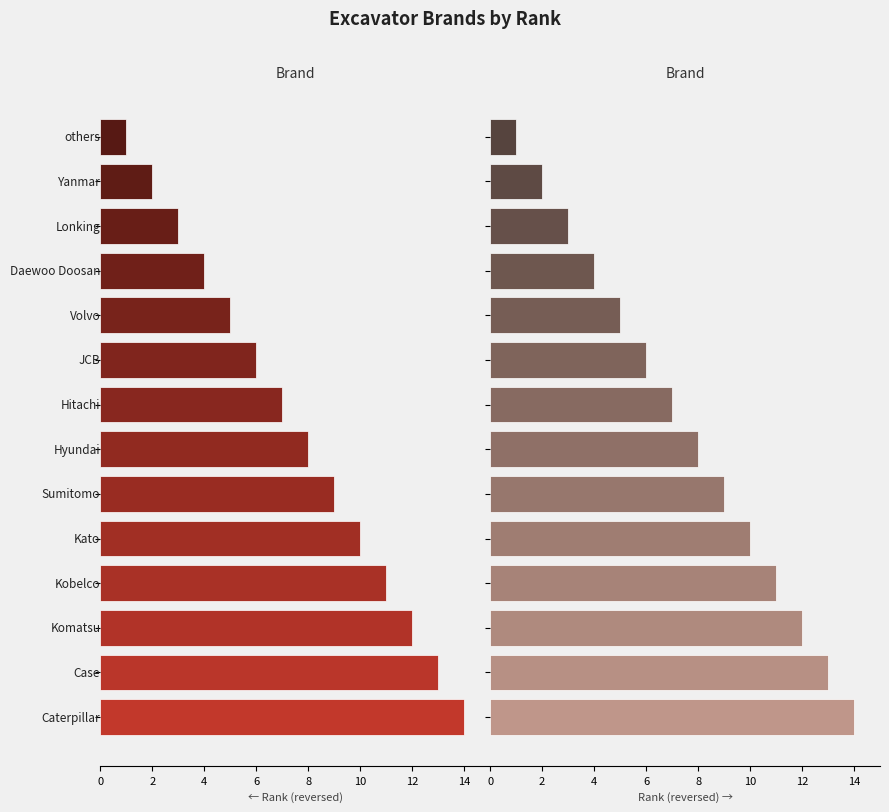

What is the average value?

8